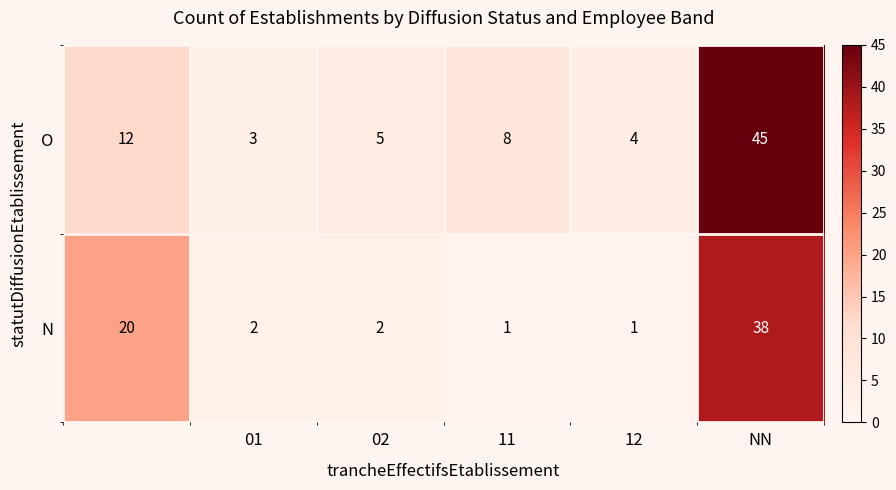

List the series in order of their overall mean, highest first.

O, N